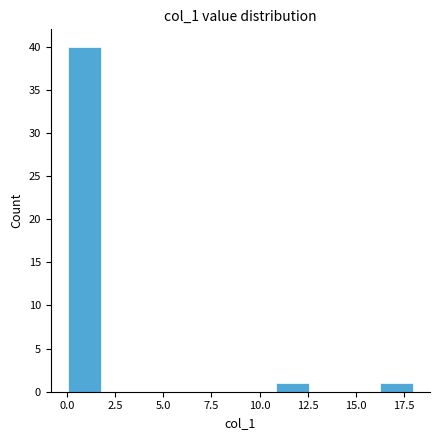

Read against the x-axis, roughly where is the centre of the tallest bar?

1.0